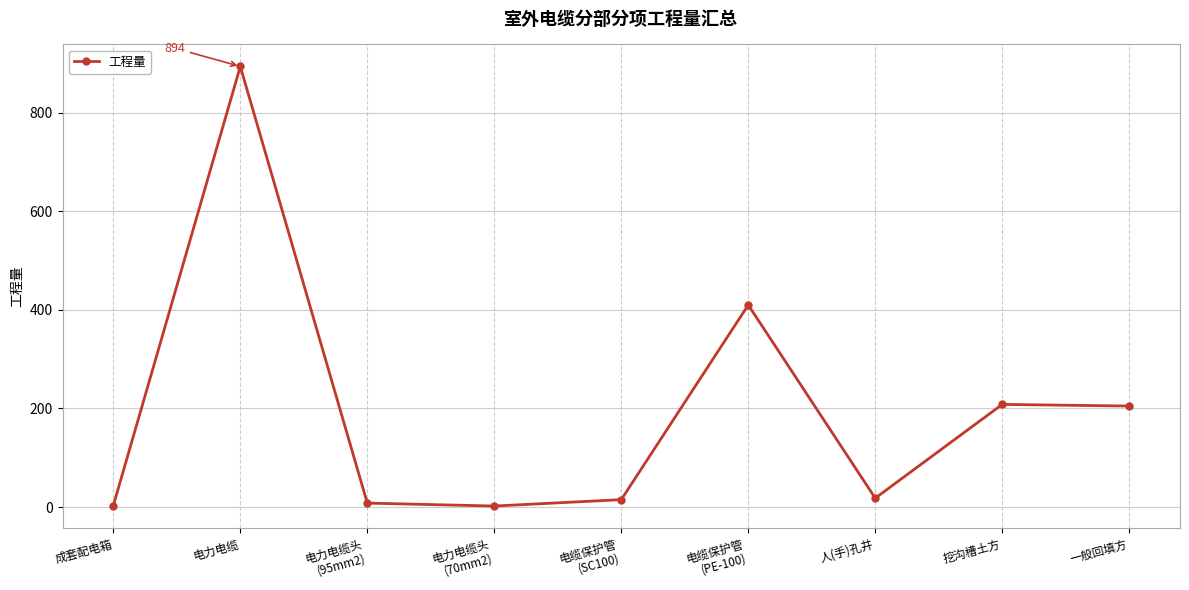

What is the difference between the second highest and second lowest values?

407.0